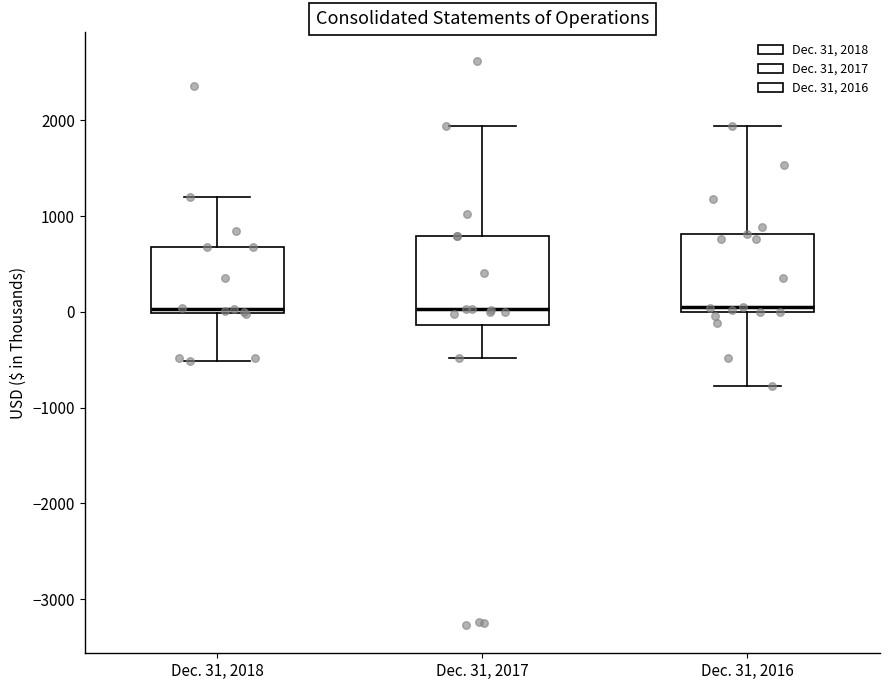

Where does the upper whisker of the box for Dec. 31, 2017 end on the y-axis? The values are not printed on the chart, so give them approximately, as read against the axis.

1900